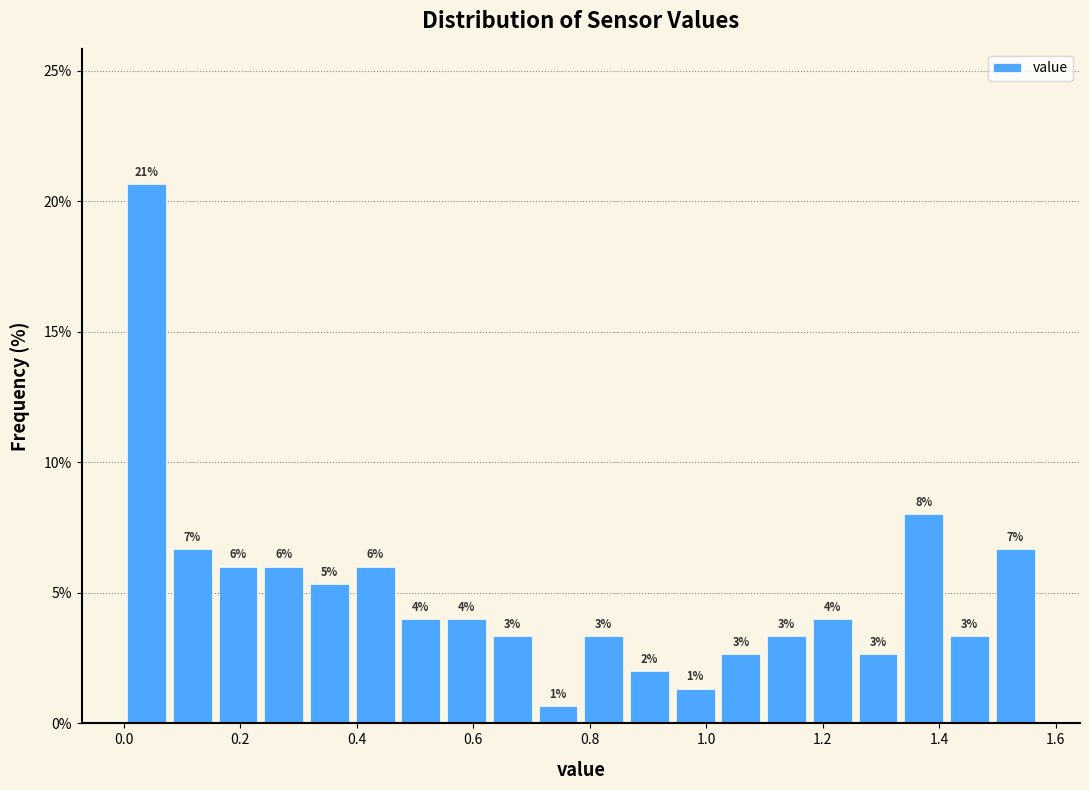

Around what value on the x-axis is the tallest bar? Give the approximate position of its centre, as read against the axis.

0.04